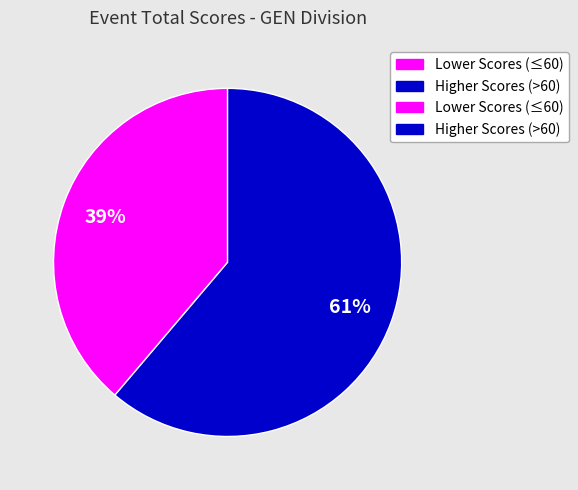

Is there any slice that represents more than half of the pie?

Yes